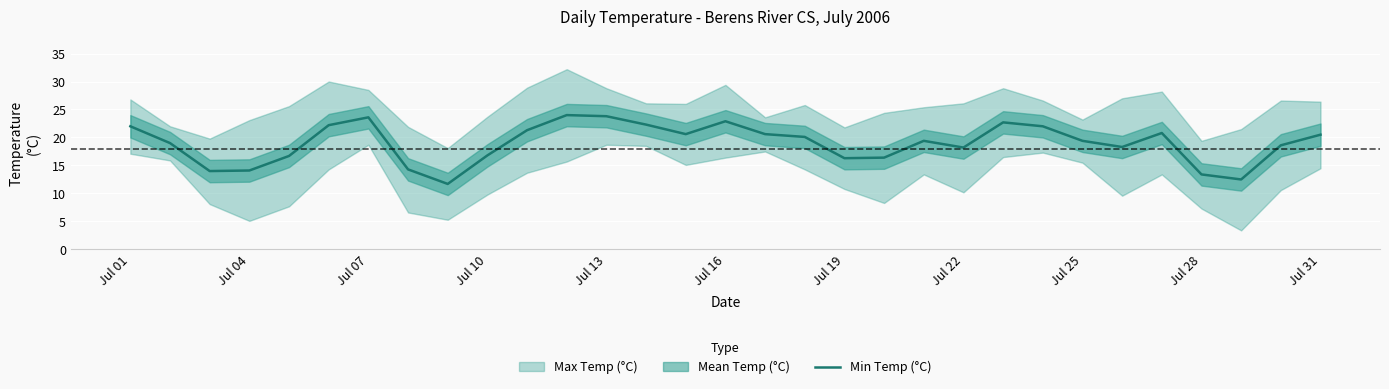

How many points are lower than both their immediate neighbors (excluding endpoints)?

7